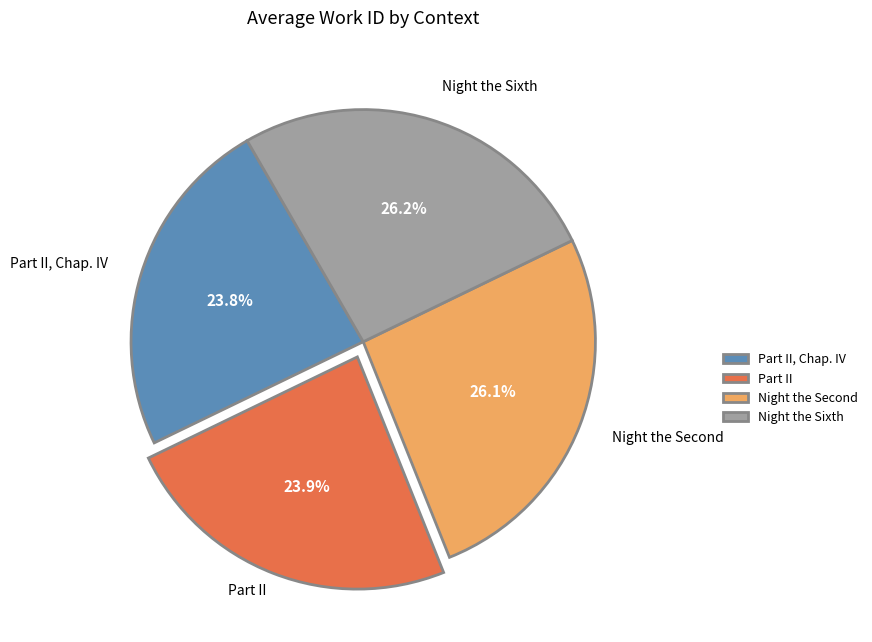

To the nearest percent, what is the difference between the largest and smallest slice percentages?

2%